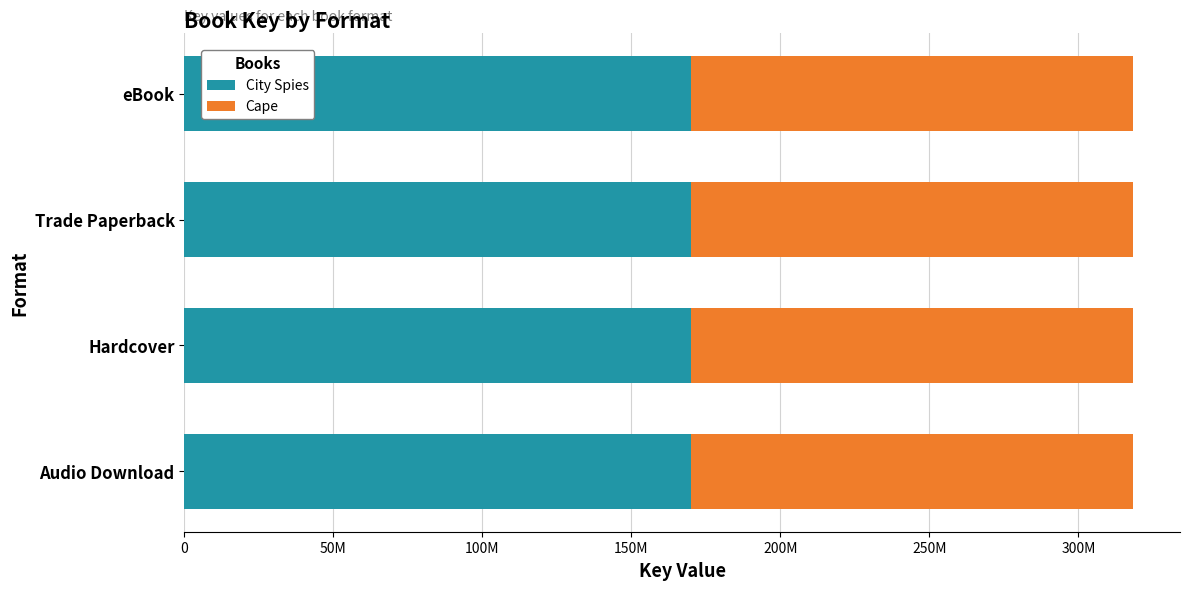

What are all the series names shown in the legend?

City Spies, Cape